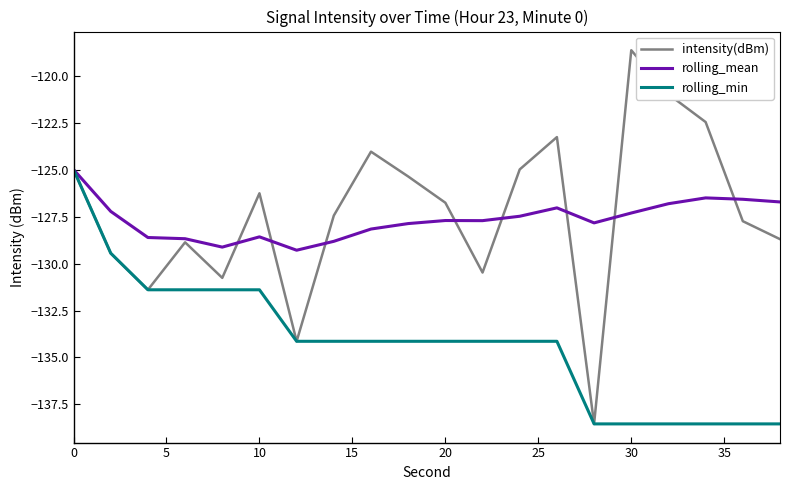

What is the maximum value for rolling_mean?

-125.0